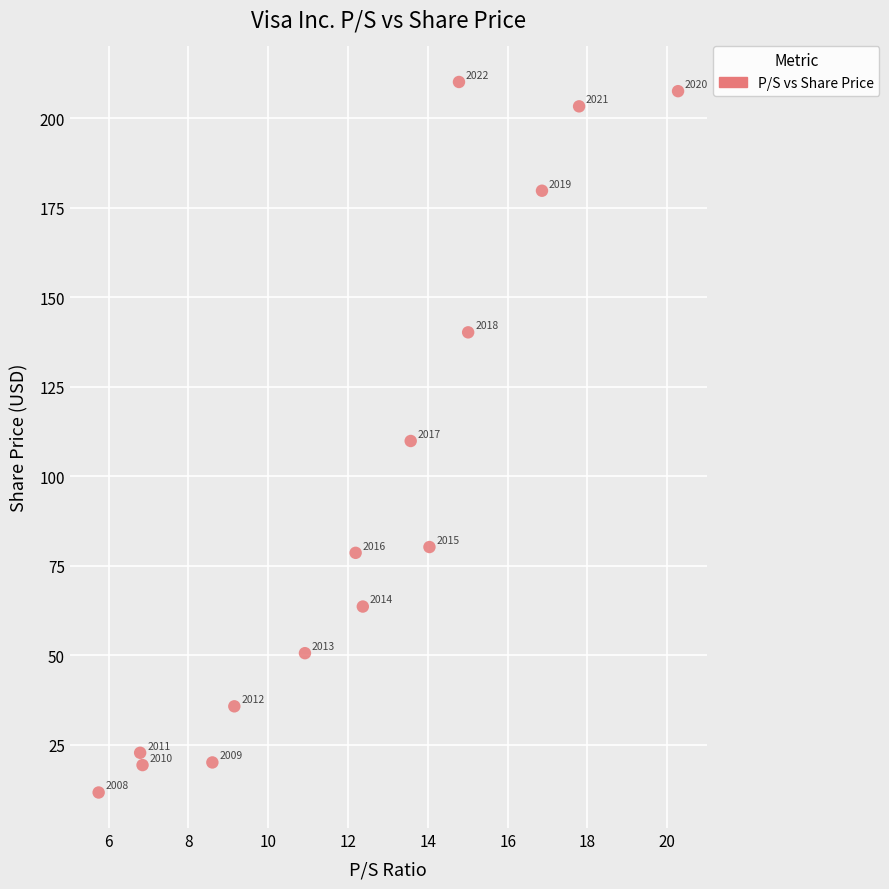

What is the range of X values (max minus min)?

14.5